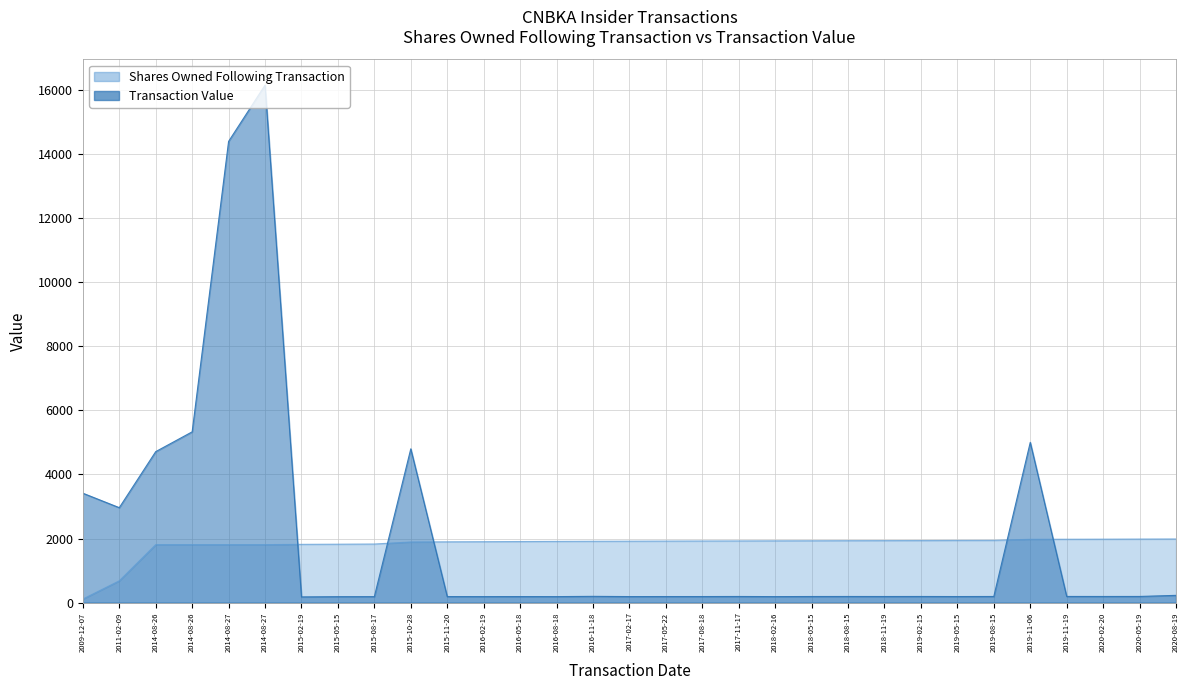

Which series has the largest range (max minus min)?

Transaction Value